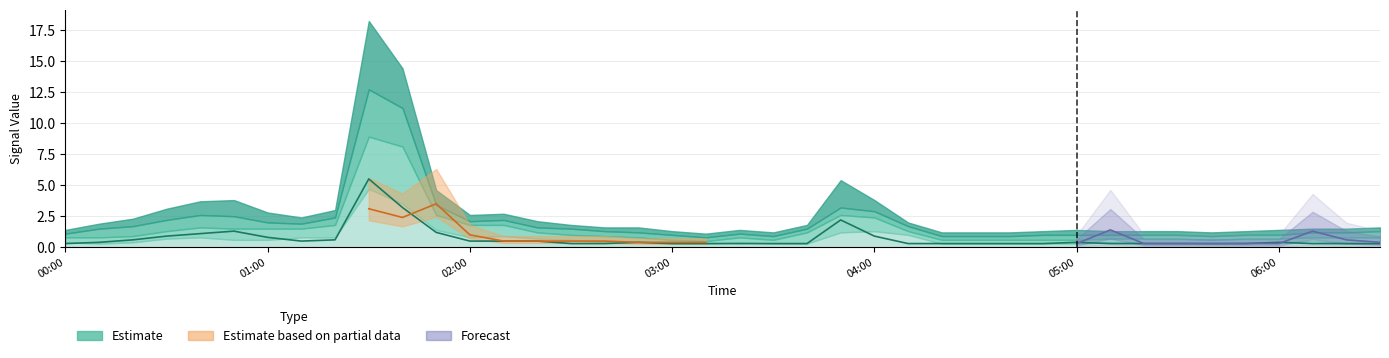

What is the value of the   6.035 point at the 16th from the left?

0.6